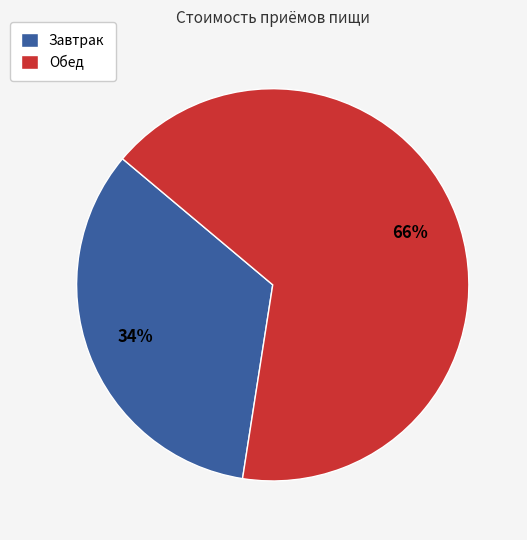

Does Завтрак represent more than half of the total?

No